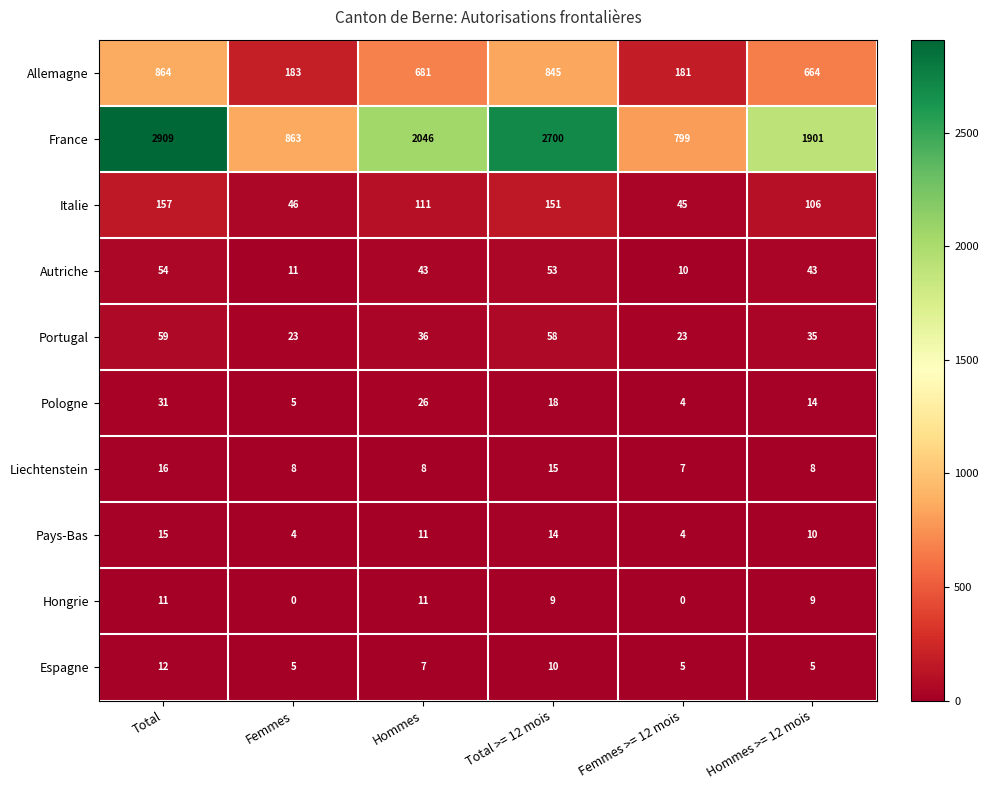

True or false: Hongrie has a value of 0 at Femmes >= 12 mois.

True